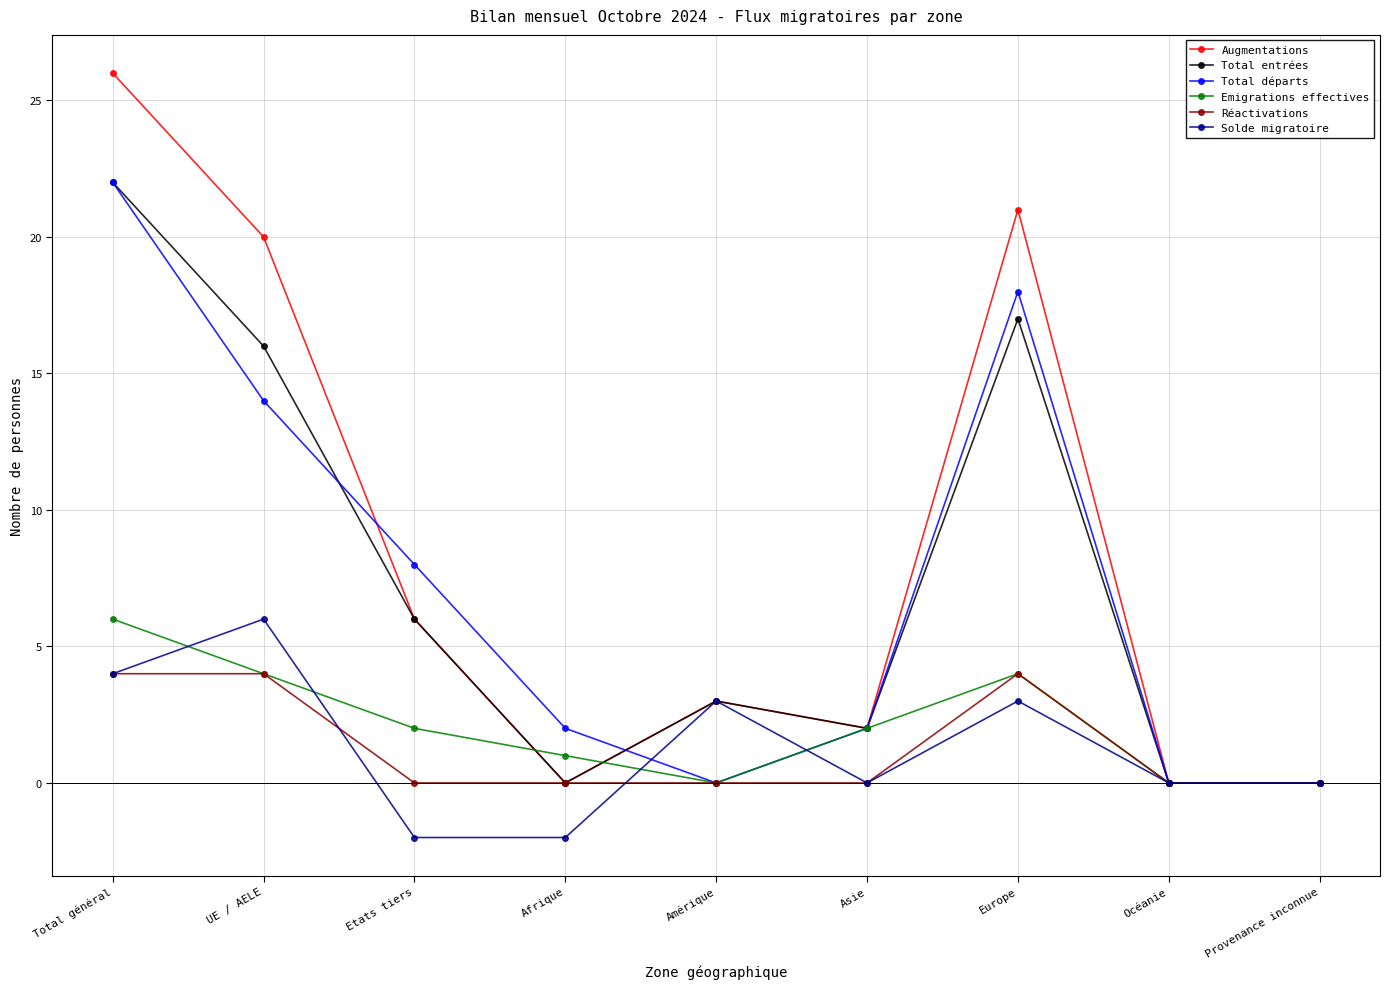

Which series has the largest range (max minus min)?

Augmentations